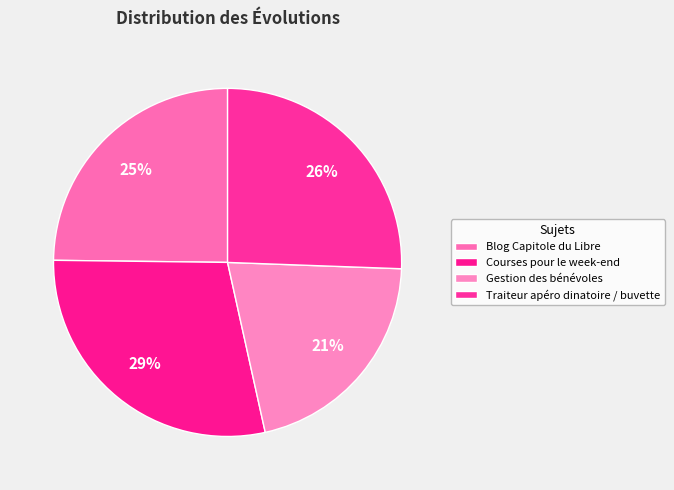

To the nearest percent, what percentage of the pie is Traiteur apéro dinatoire / buvette?

26%